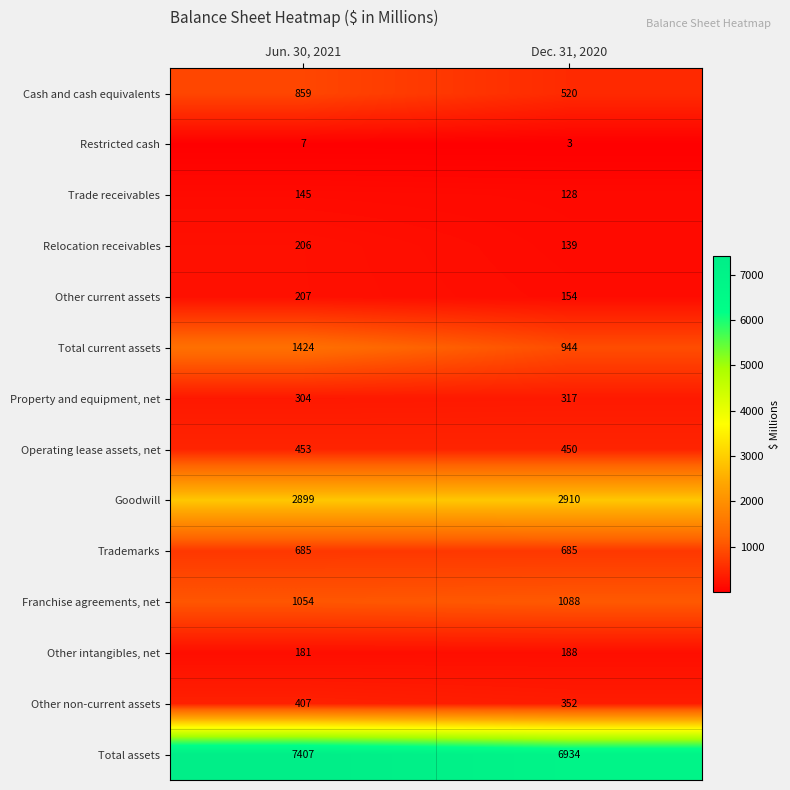

What is the difference between the highest and lowest values at Dec. 31, 2020?

6931